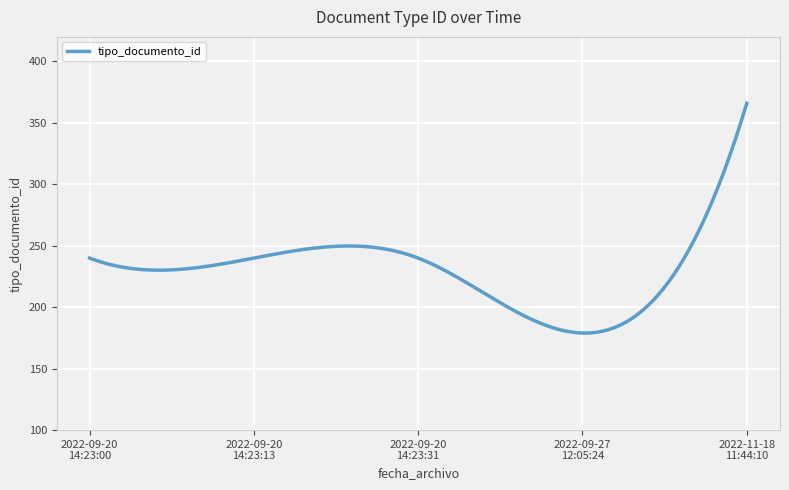

How many categories are shown in the chart?

300